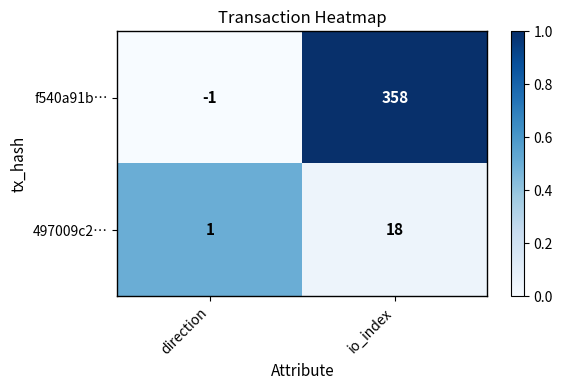

List the series in order of their overall mean, lowest first.

497009c2…, f540a91b…